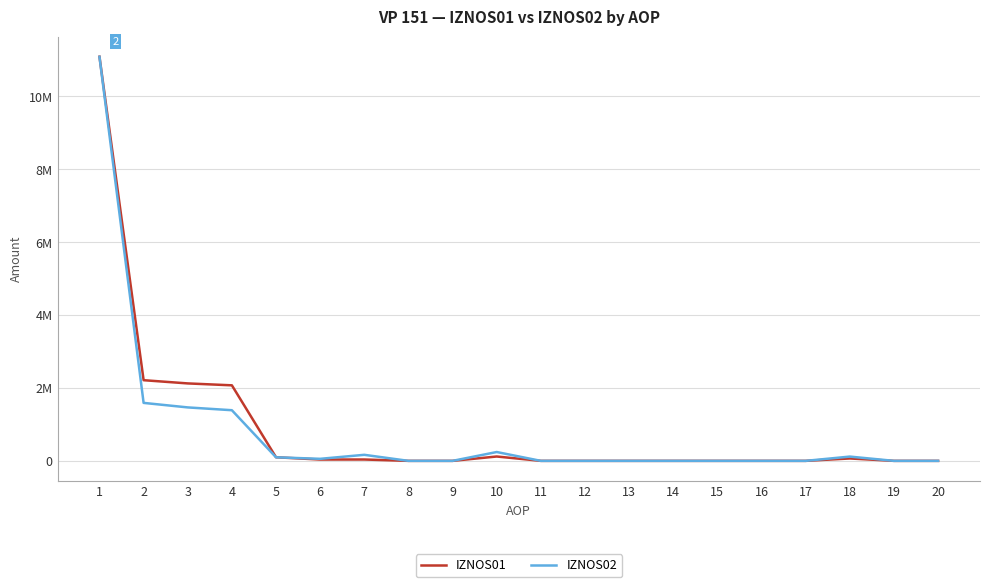

Does the chart have visible grid lines?

Yes